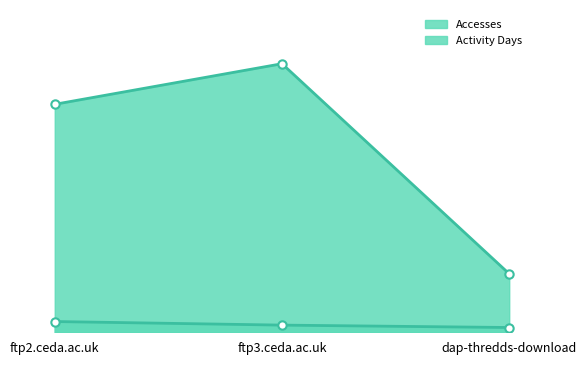

What is the label of the 2nd point from the left?

ftp3.ceda.ac.uk